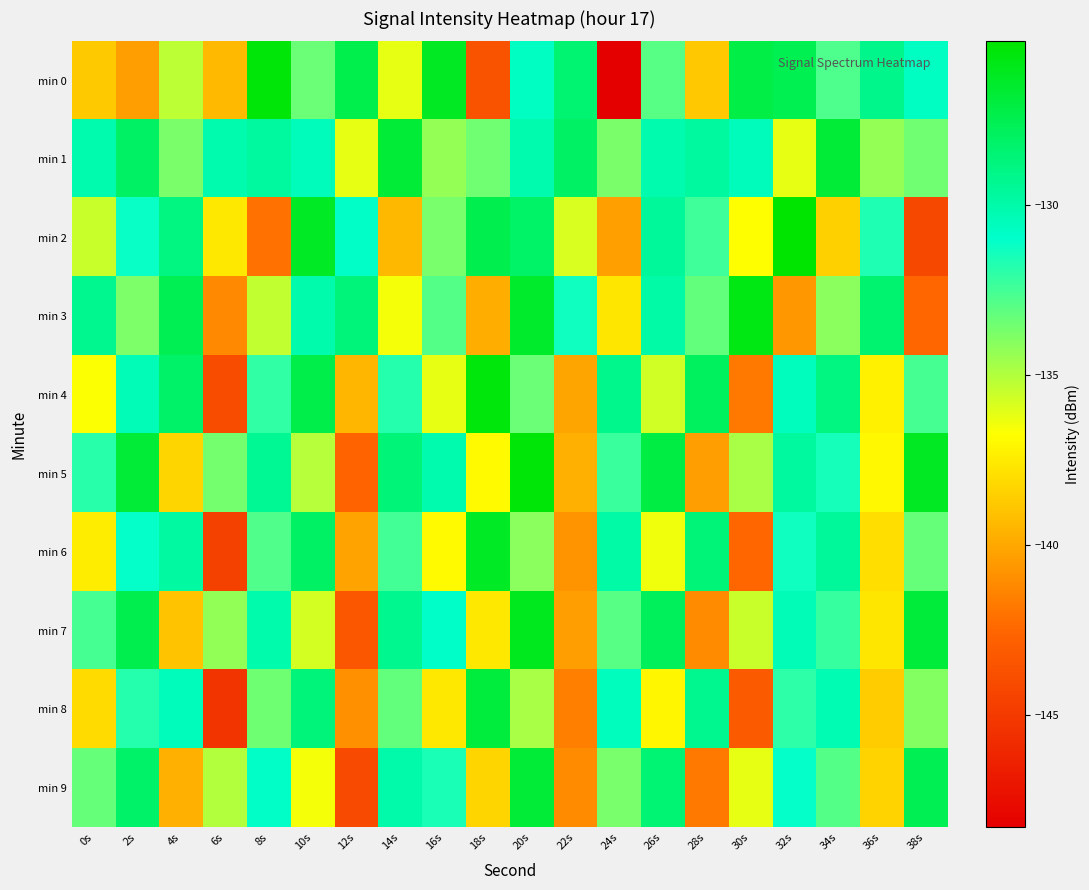

Rank the series by their maximum value, from highest to lowest.

min 2, min 5, min 0, min 4, min 3, min 7, min 6, min 9, min 1, min 8